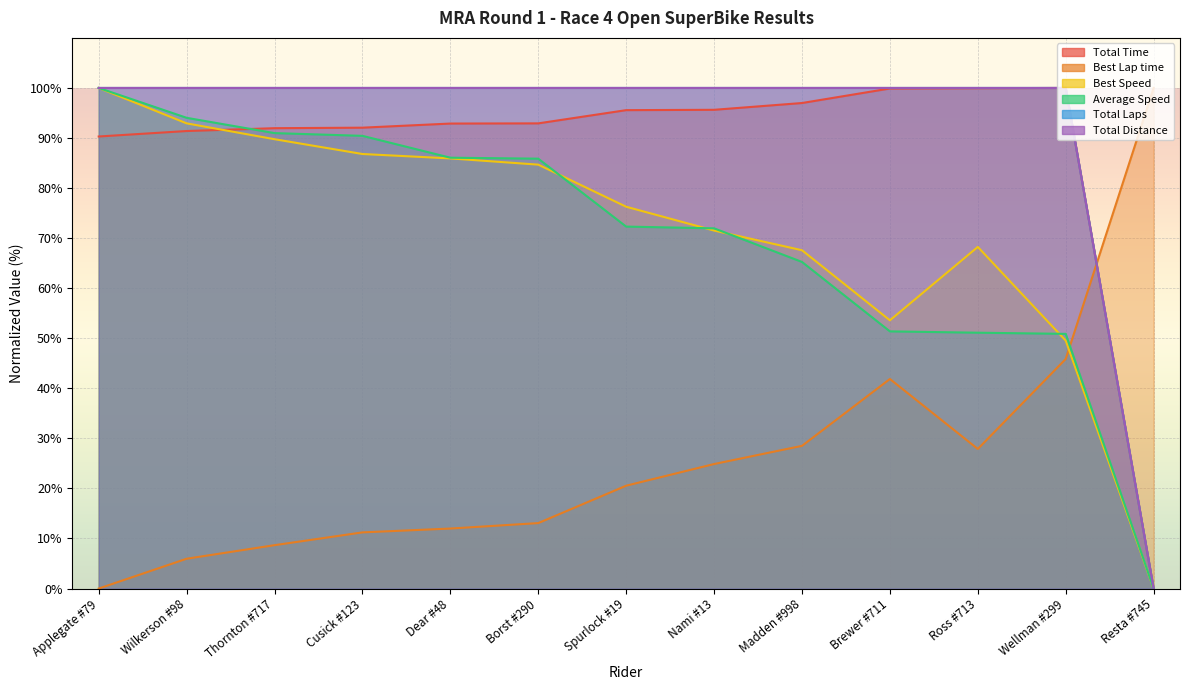

The value of Total Distance at Dear #48 is 100.0. True or false?

True